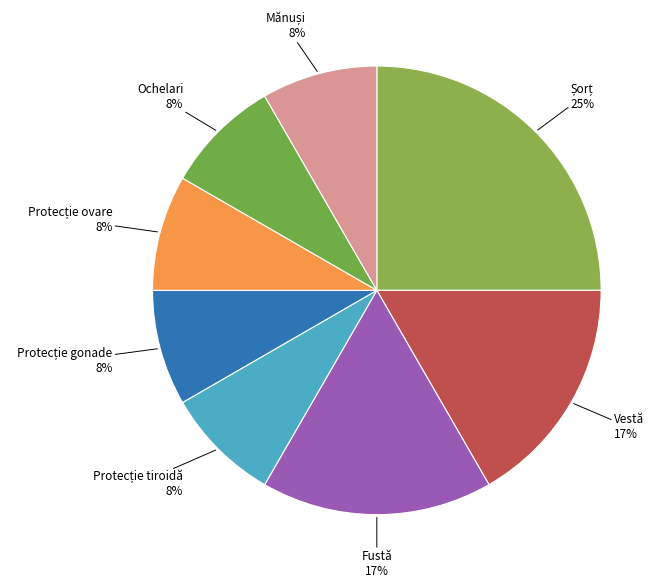

Does Fustă account for over 50% of the chart?

No